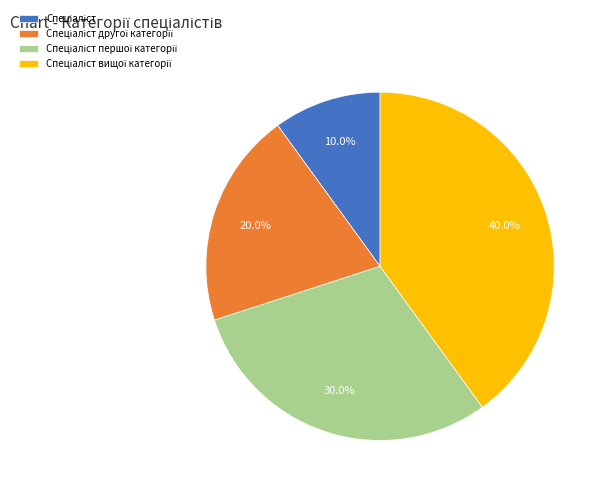

Is there any slice that represents more than half of the pie?

No